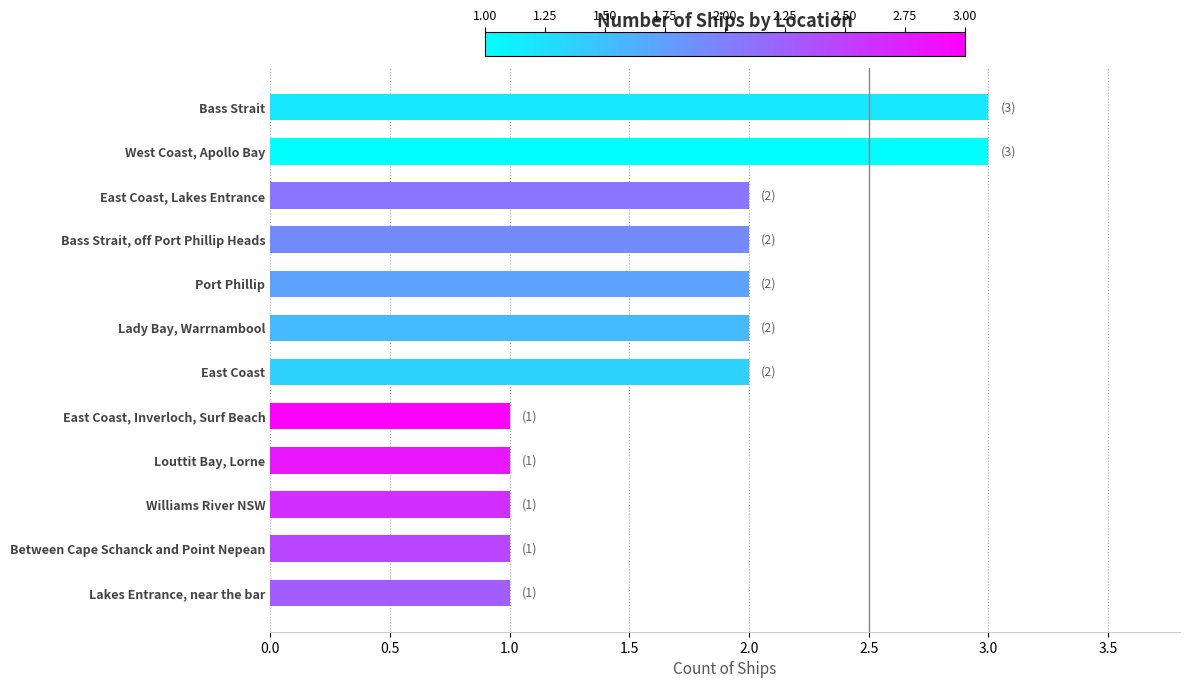

What is the difference between the maximum and second lowest values?

2